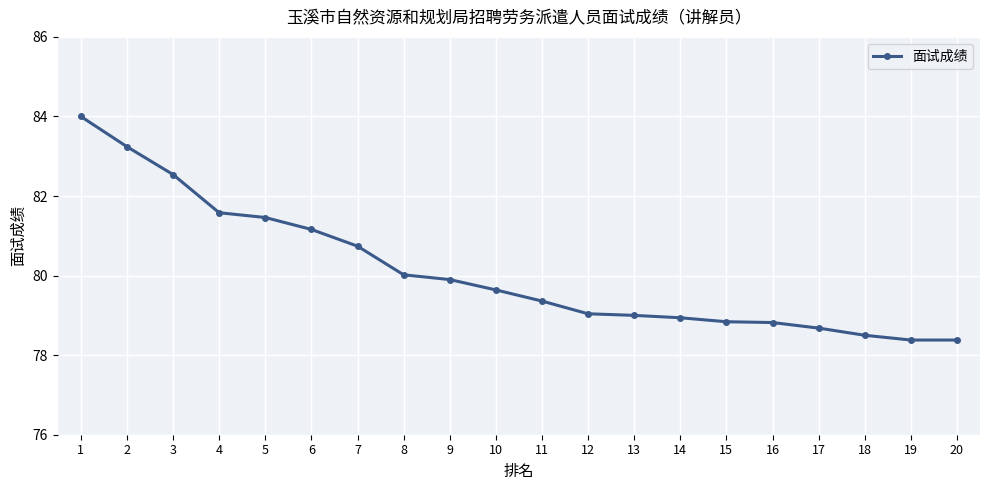

Reading left to right, transcribe all the data shown in this chart.

84.0	83.2	82.5	81.6	81.5	81.2	80.7	80.0	79.9	79.6	79.4	79.0	79.0	78.9	78.8	78.8	78.7	78.5	78.4	78.4